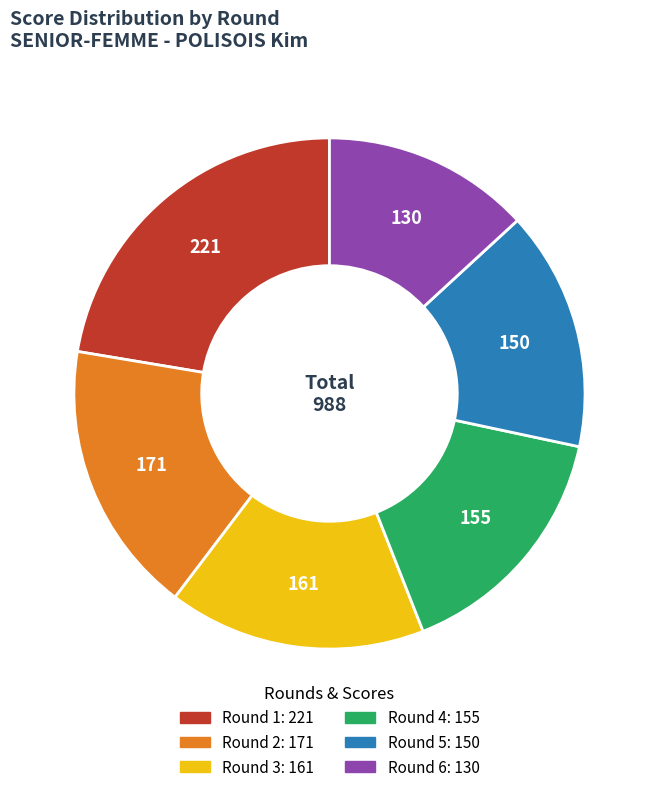

How many slices are in this pie chart?

6